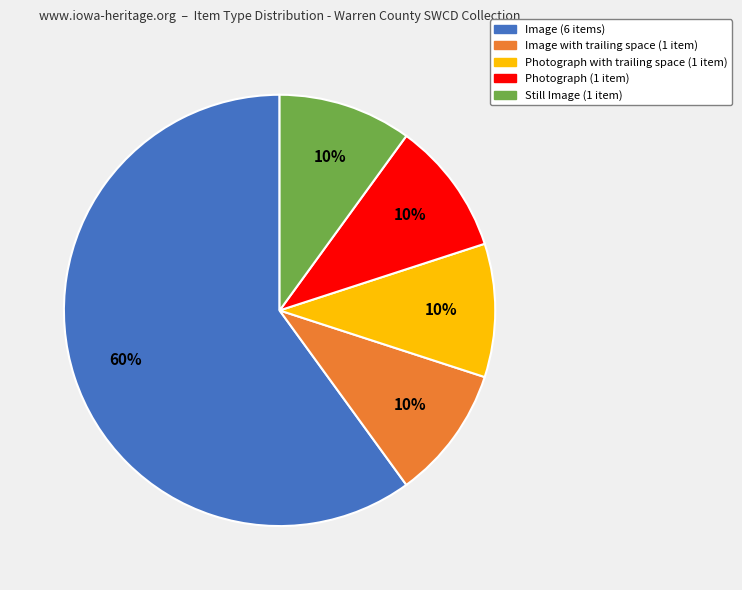

To the nearest percent, what is the average slice percentage?

20%